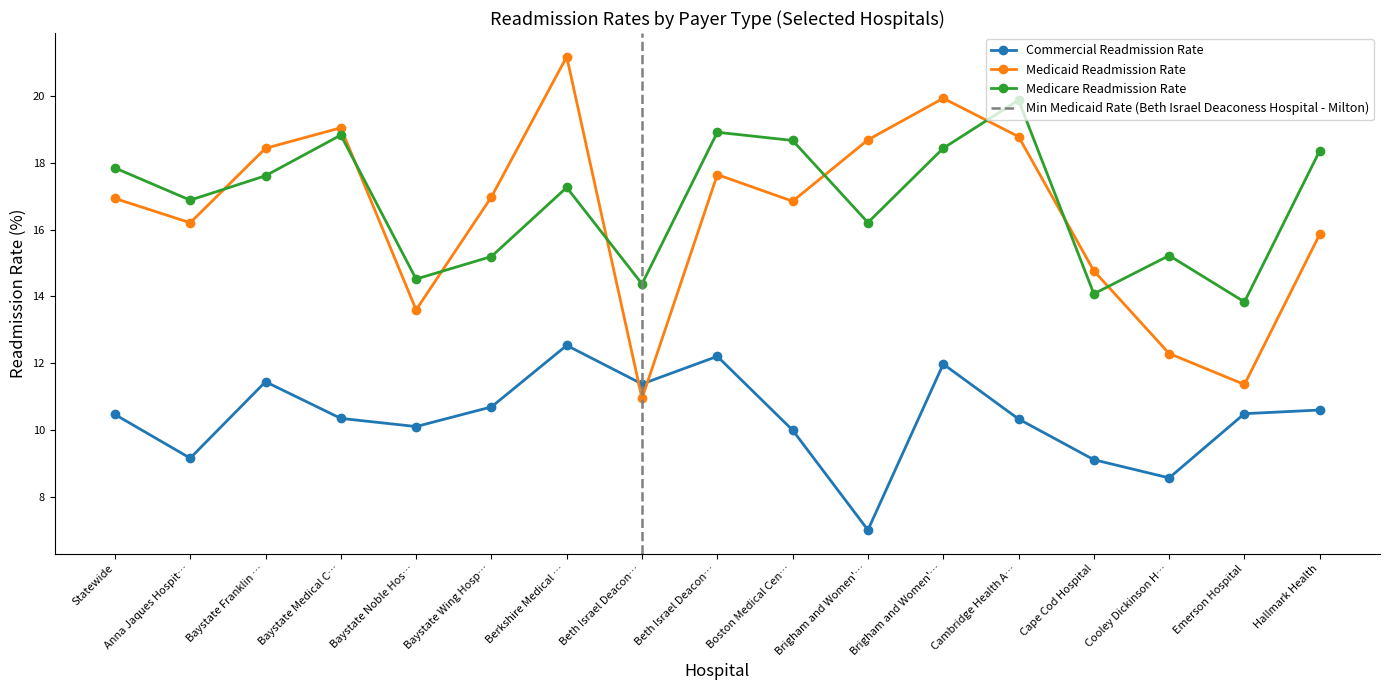

What are all the series names shown in the legend?

Commercial Readmission Rate, Medicaid Readmission Rate, Medicare Readmission Rate